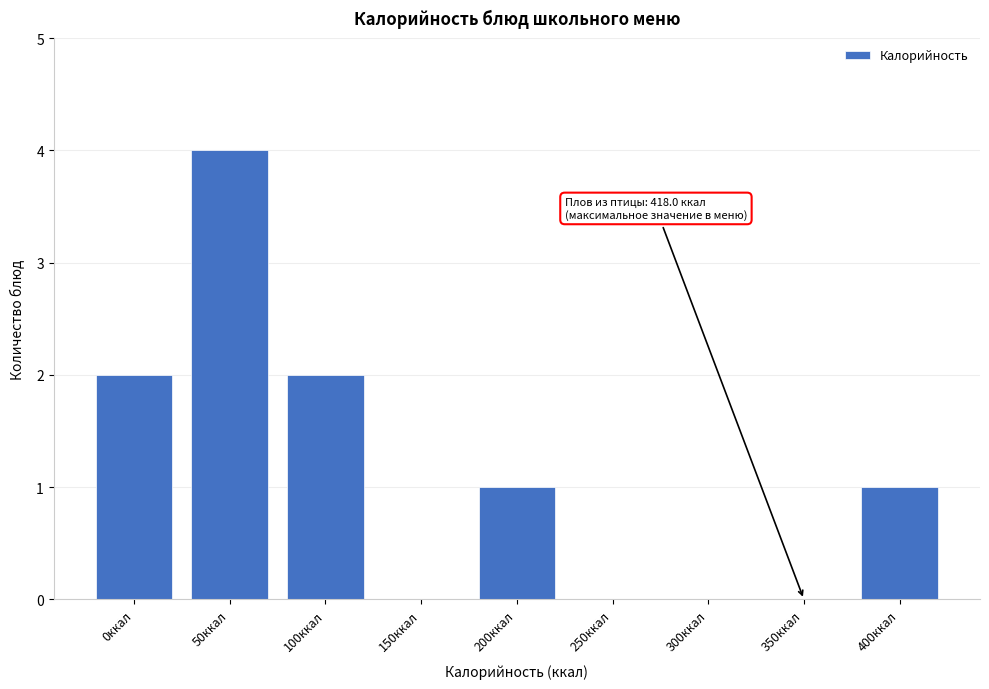

Reading right to left, list all the values displayed in this chart.

400ккал=1	350ккал=0	300ккал=0	250ккал=0	200ккал=1	150ккал=0	100ккал=2	50ккал=4	0ккал=2